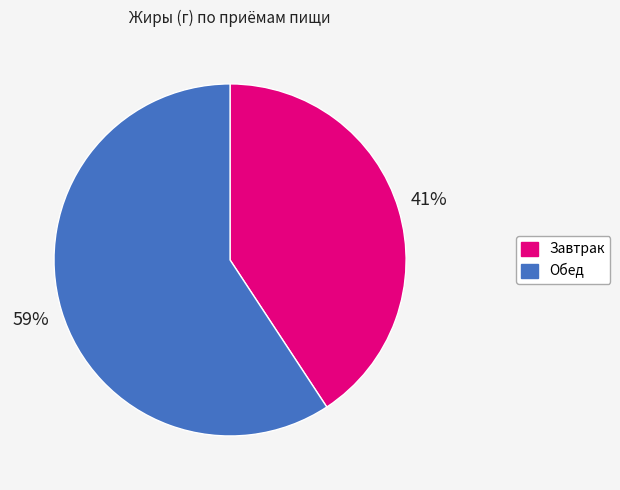

Rank the categories by value from highest to lowest.

Обед, Завтрак